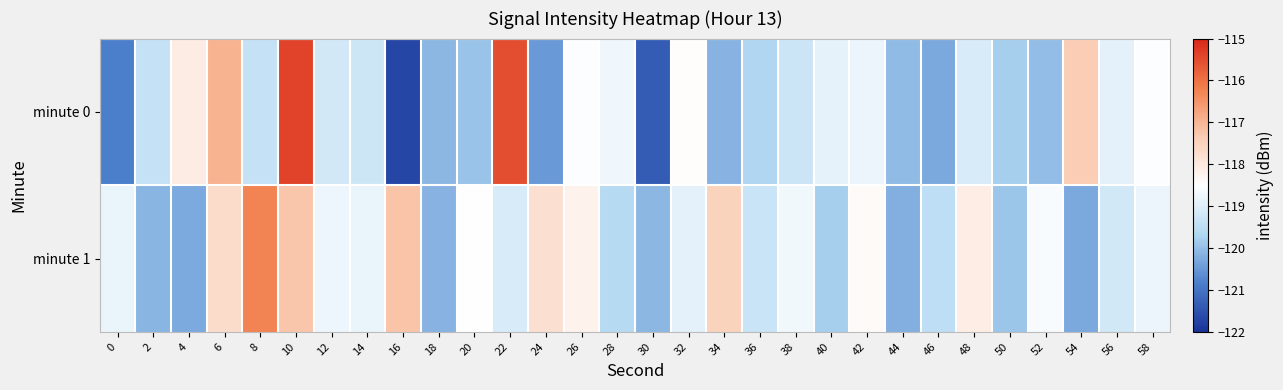

Which series has the widest spread of values?

minute 0